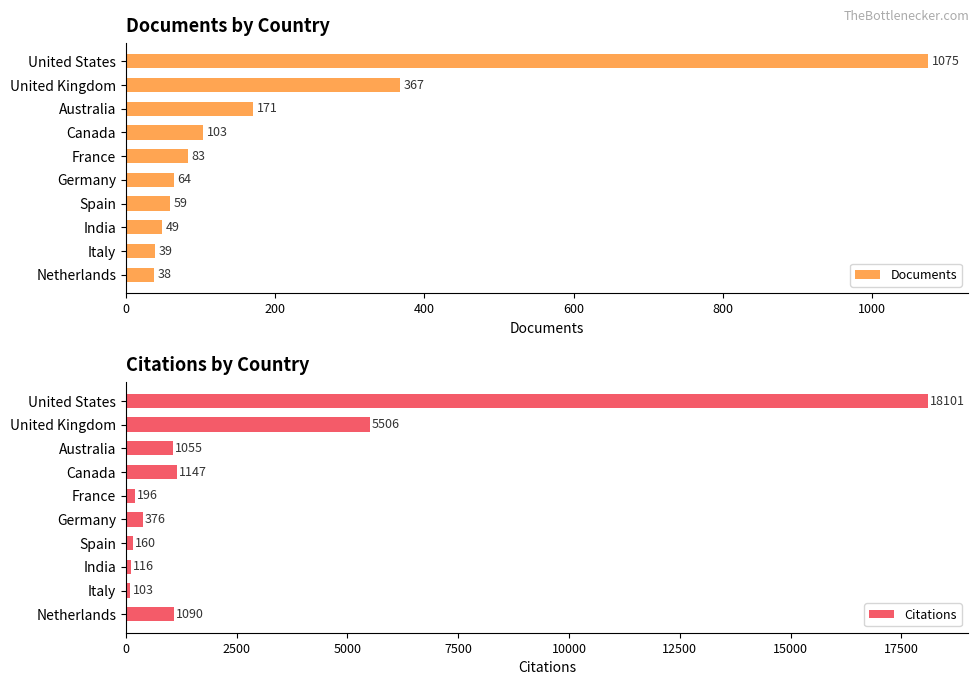

Where is Documents nearest to the value 556?

United Kingdom